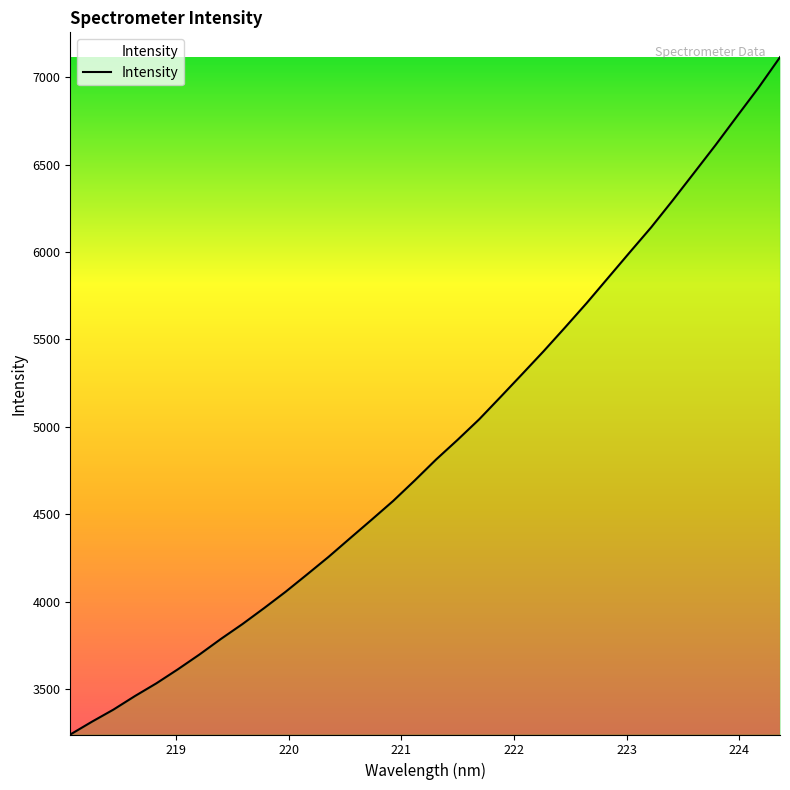

What is the difference between the maximum and minimum values?

3875.6